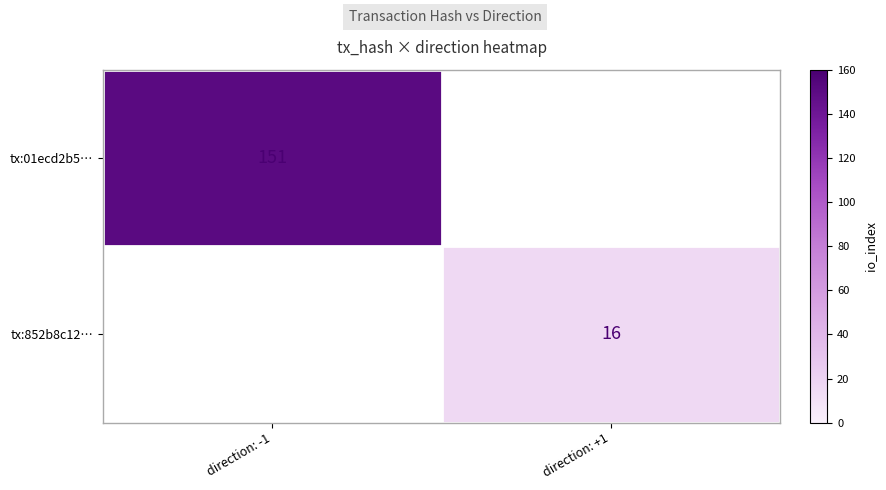

The value of tx:852b8c12… at direction: +1 is 9. True or false?

False